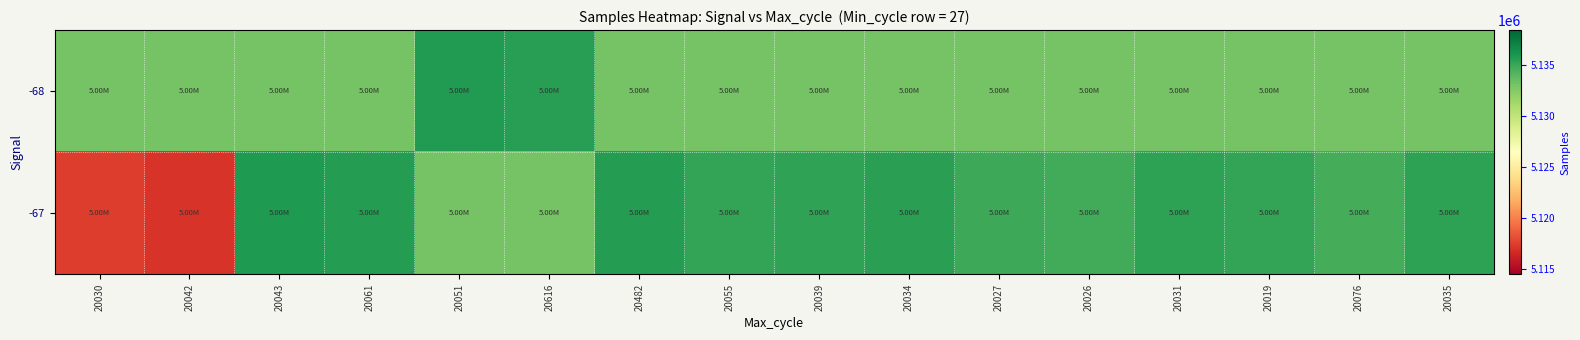

Count the number of categories in the chart.

16